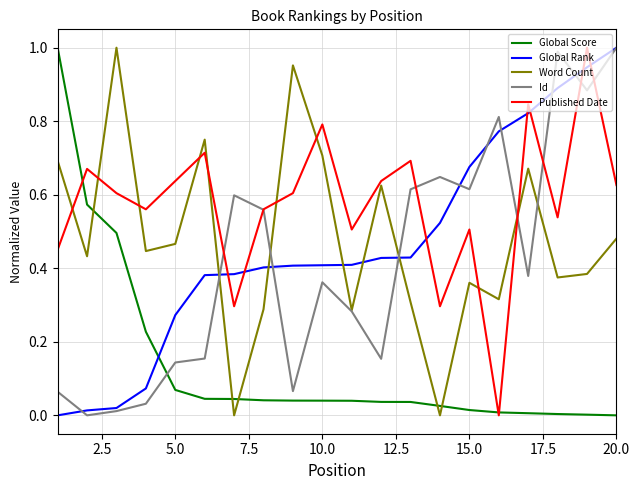

True or false: Global Rank and Global Score cross at least once.

True